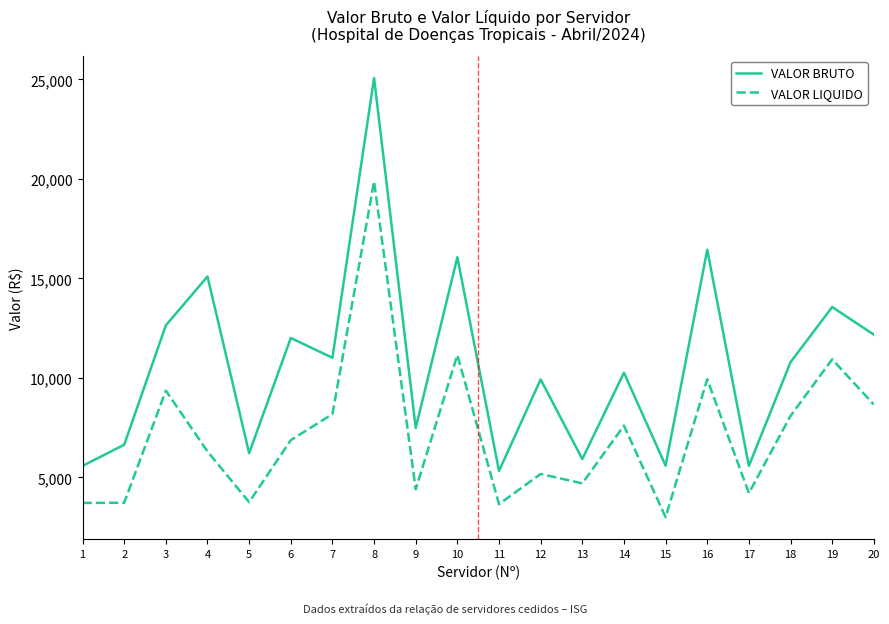

At which category is the sum across all series the highest?

8